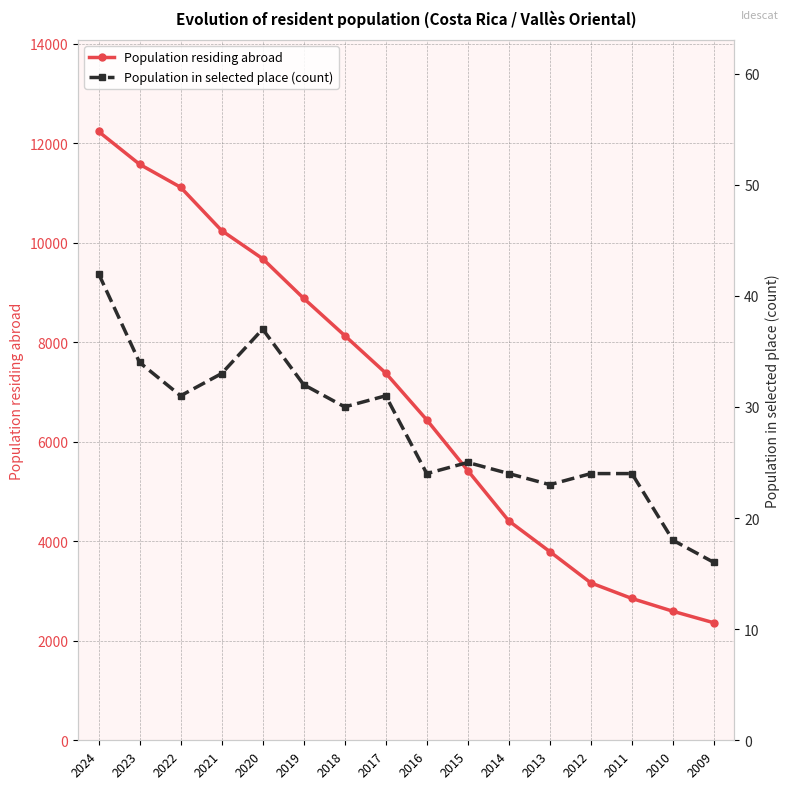

In Population in selected place (count), how many points are lower than both neighbors (excluding endpoints)?

4